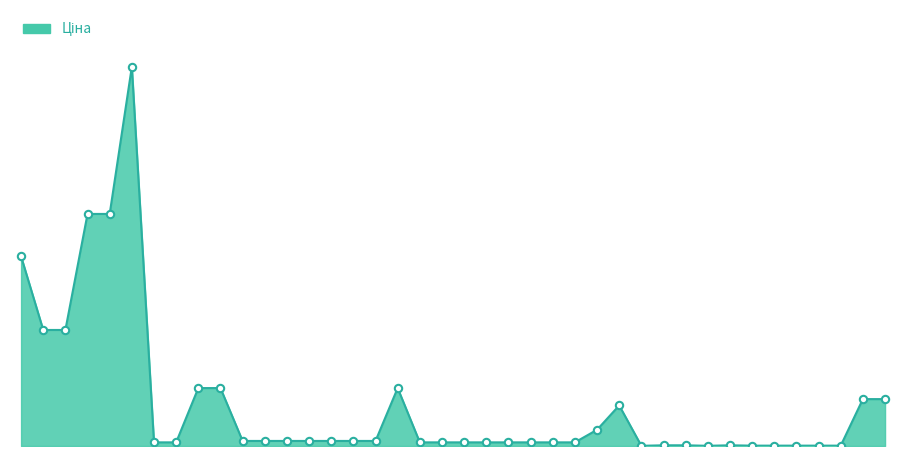

Does the chart have visible grid lines?

No